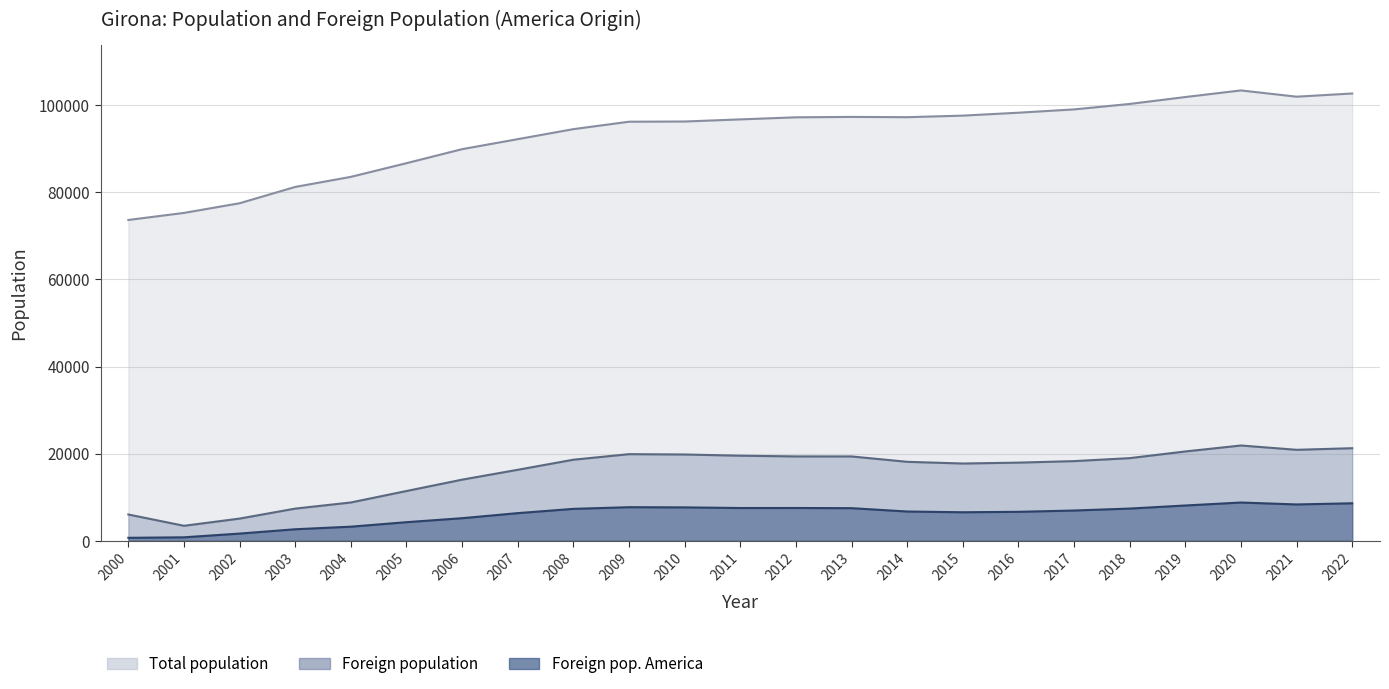

At which label does Foreign pop. America reach its peak?

2020